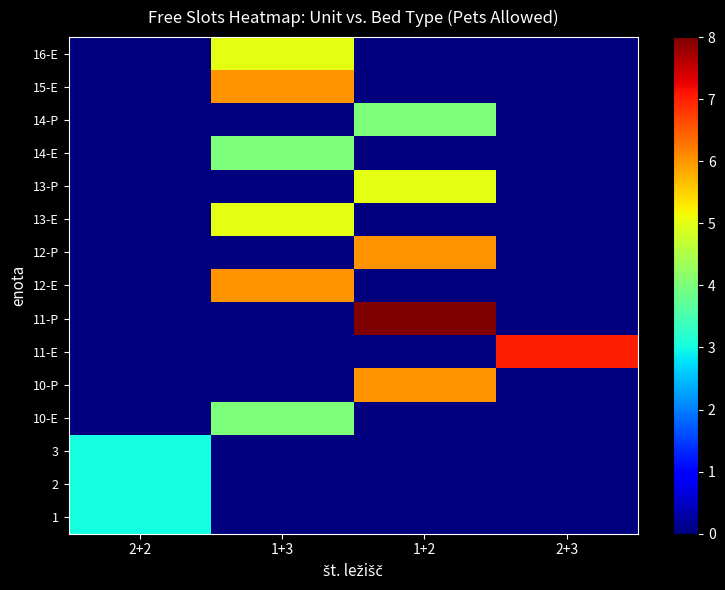

Which has a higher value, 1+2 or 2+2?

2+2